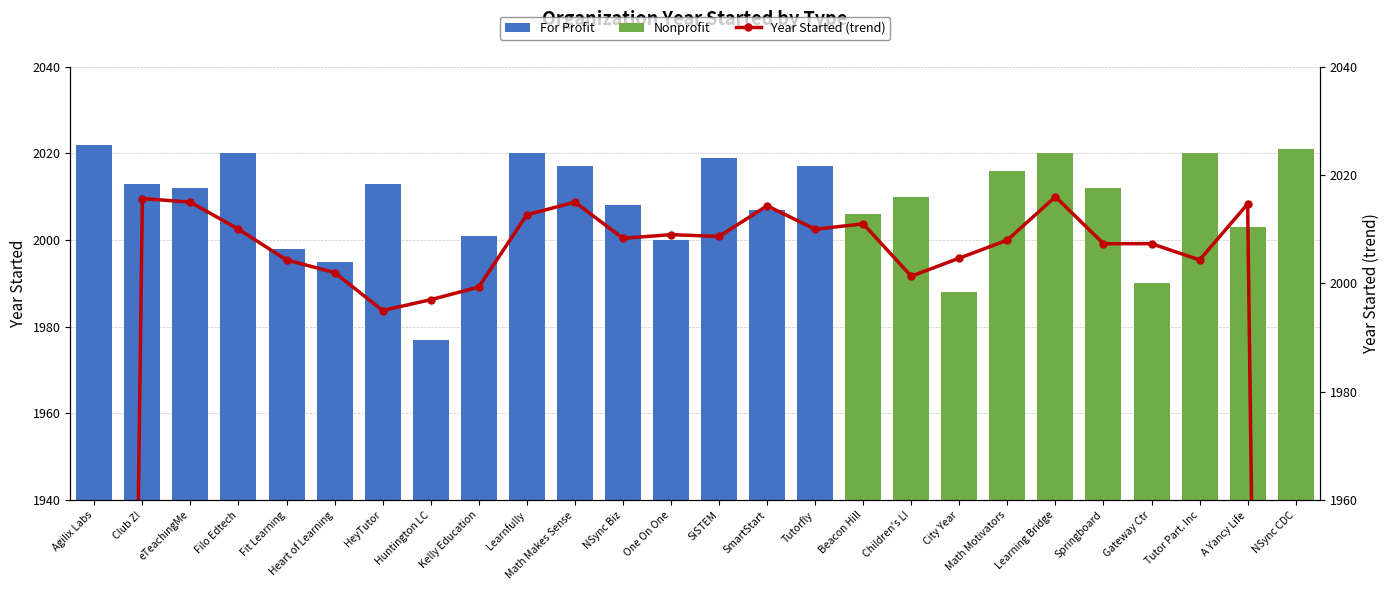

Which label corresponds to the smallest value in the chart?

NSync CDC